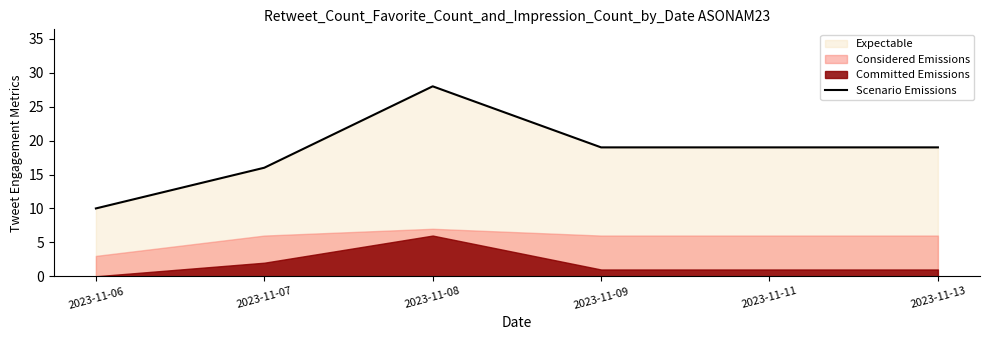

What is the sum of the values at 2023-11-08 and 2023-11-06?

38